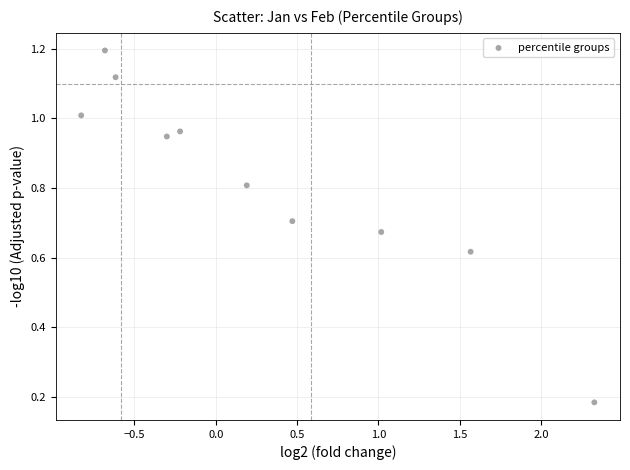

What is the average X value?

0.3